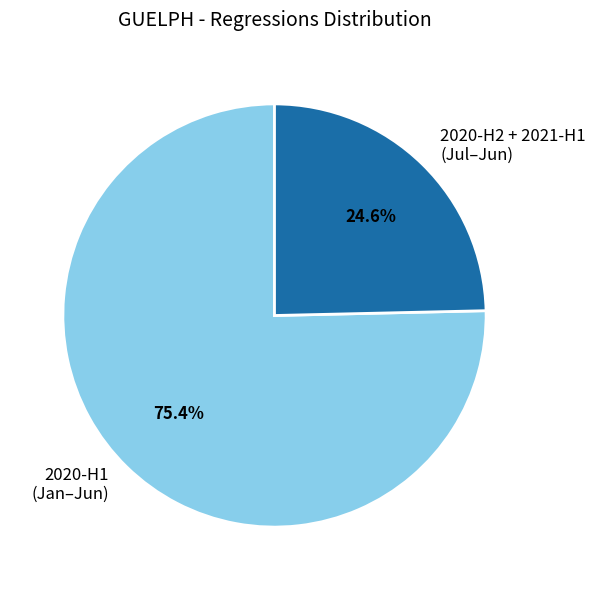

Which slice represents more than half of the pie?

2020-H1 (Jan–Jun)